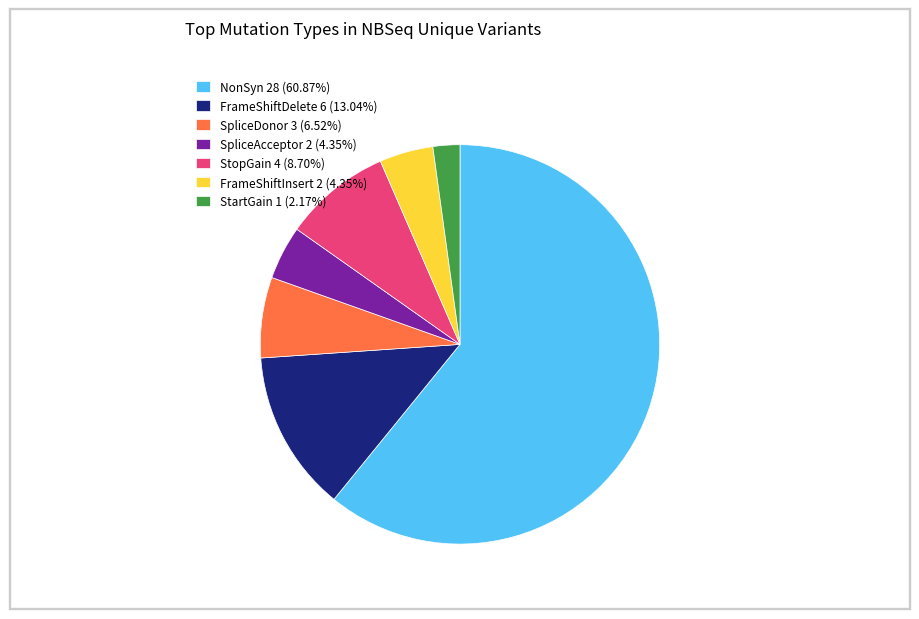

Is the sum of StopGain 4 (8.70%) and FrameShiftInsert 2 (4.35%) greater than half?

No